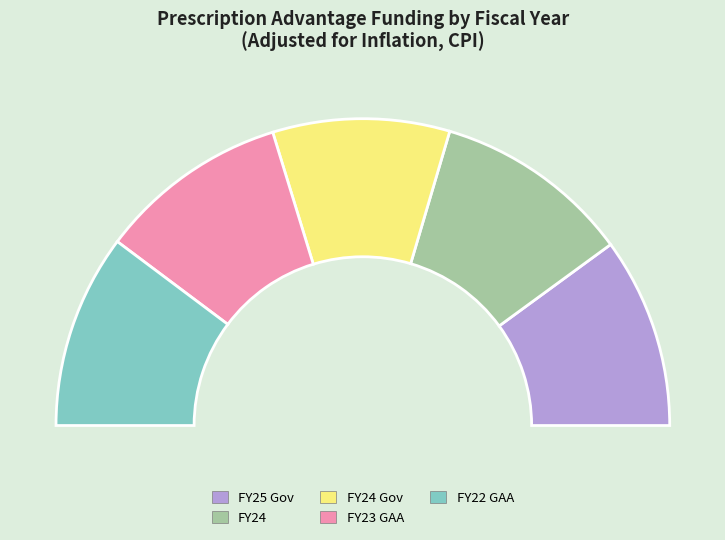

What is the ratio of the value at FY23 GAA to the value at FY24 Gov?

1.1